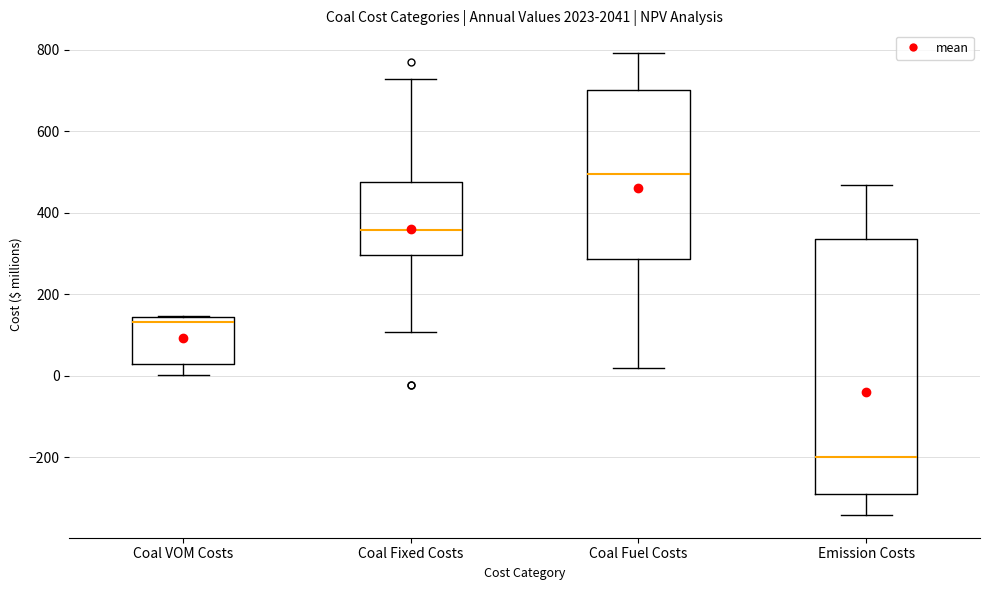

Where does the median line of the box for Emission Costs sit on the y-axis? The values are not printed on the chart, so give them approximately, as read against the axis.

-200